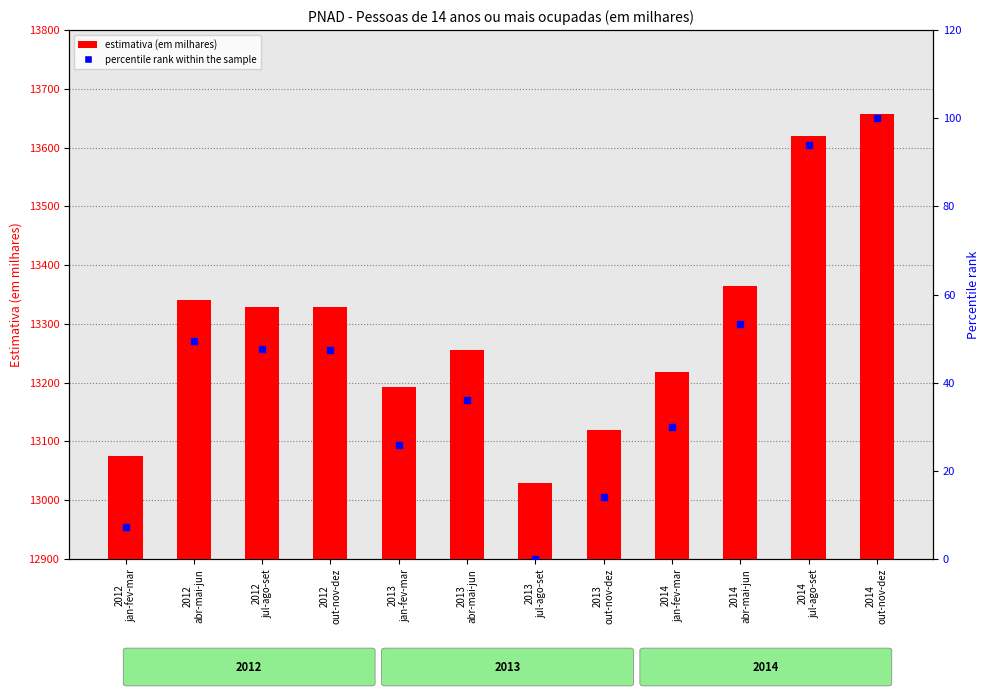

At how many categories does at least one series exceed 10955?

12